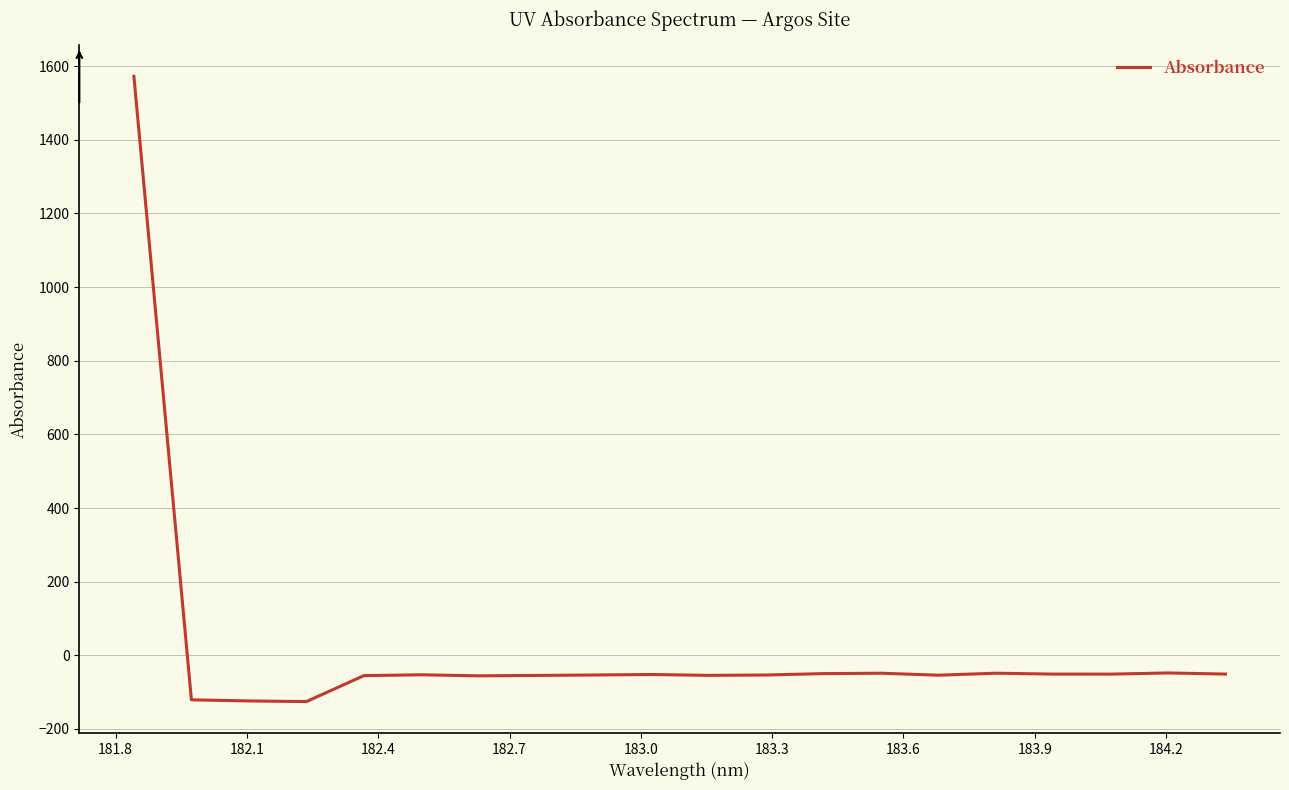

What is the difference between the maximum and minimum values?

1697.9